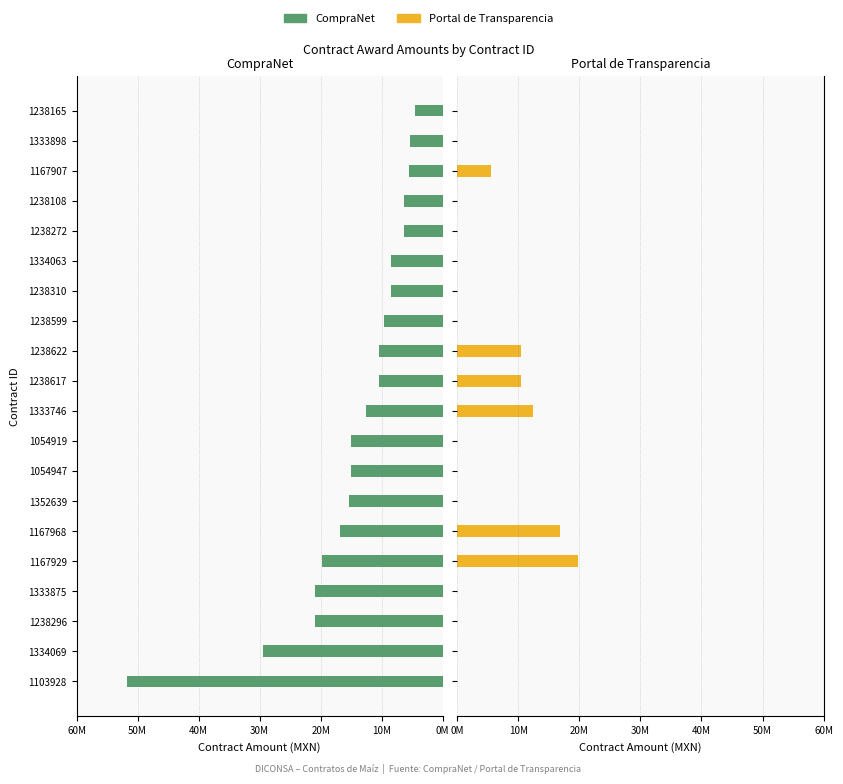

True or false: CompraNet has a value of 15004000 at 1054947.

True